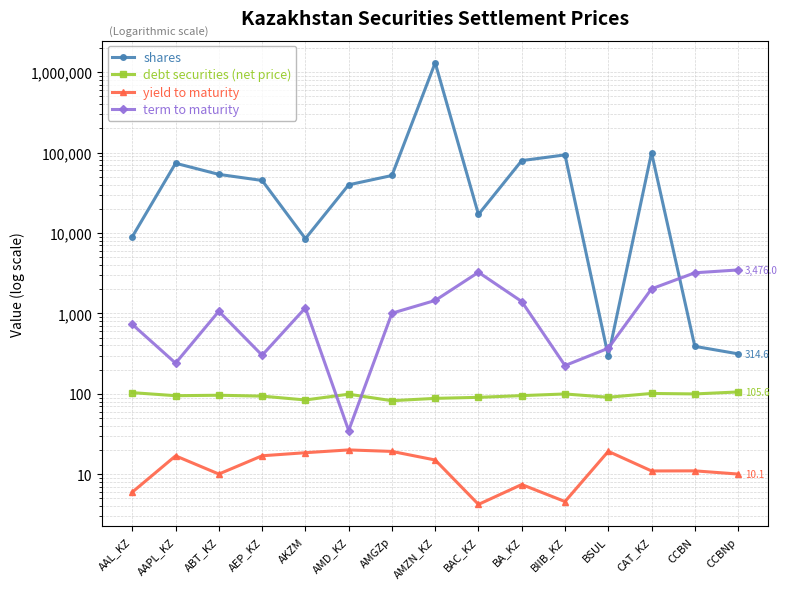

Count the number of categories in the chart.

15